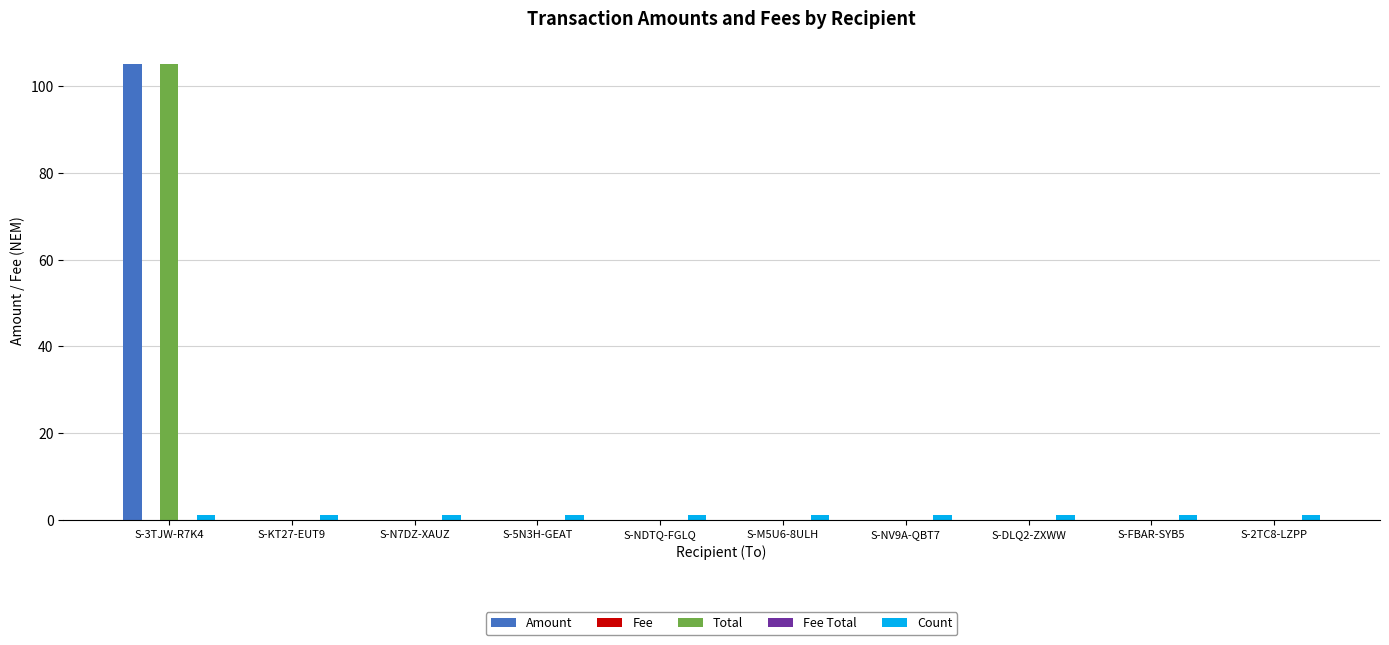

What is the greatest value displayed?

105.1